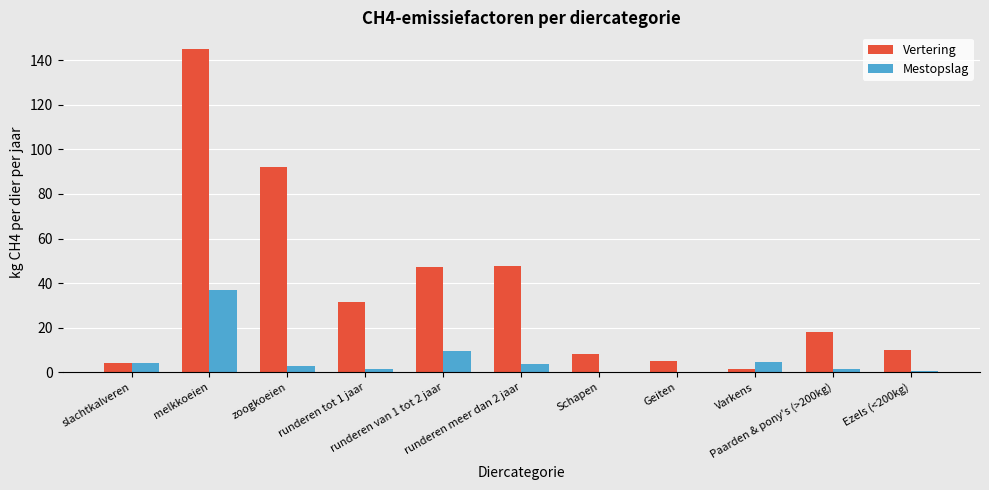

What is the maximum value for Mestopslag?

36.7